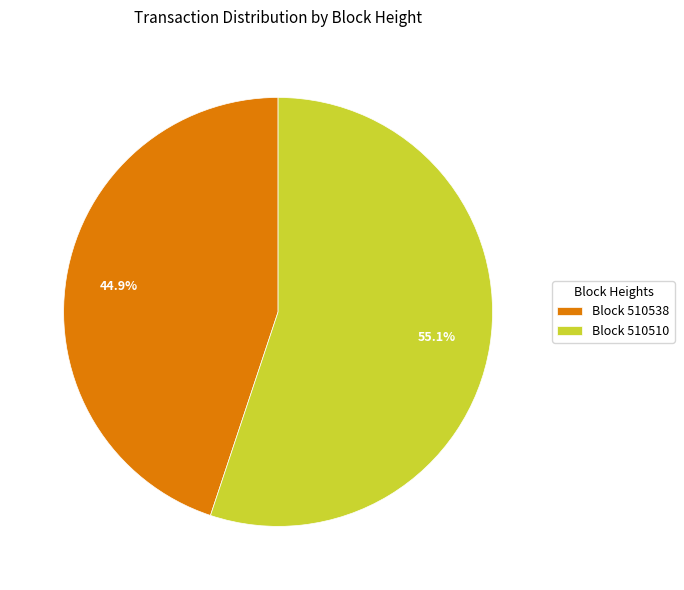

Which category has the biggest portion of the pie?

Block 510510